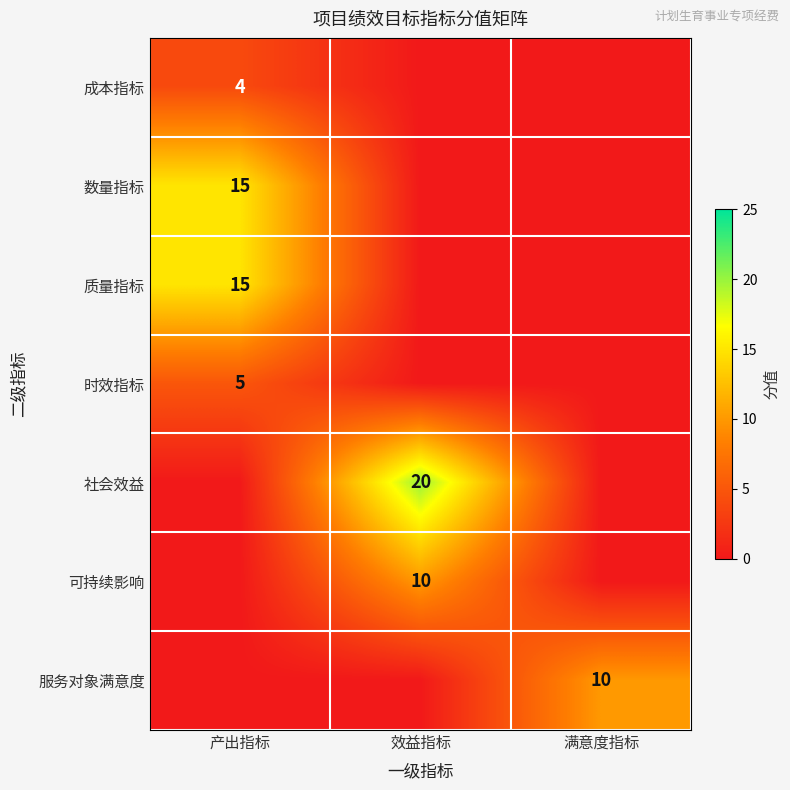

The 时效指标 series shows 8 at 产出指标. True or false?

False